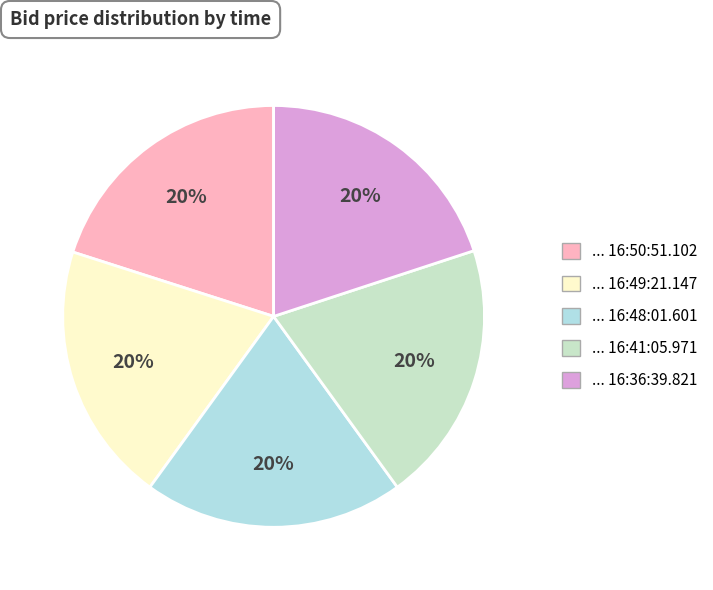

Does any single category account for the majority?

No